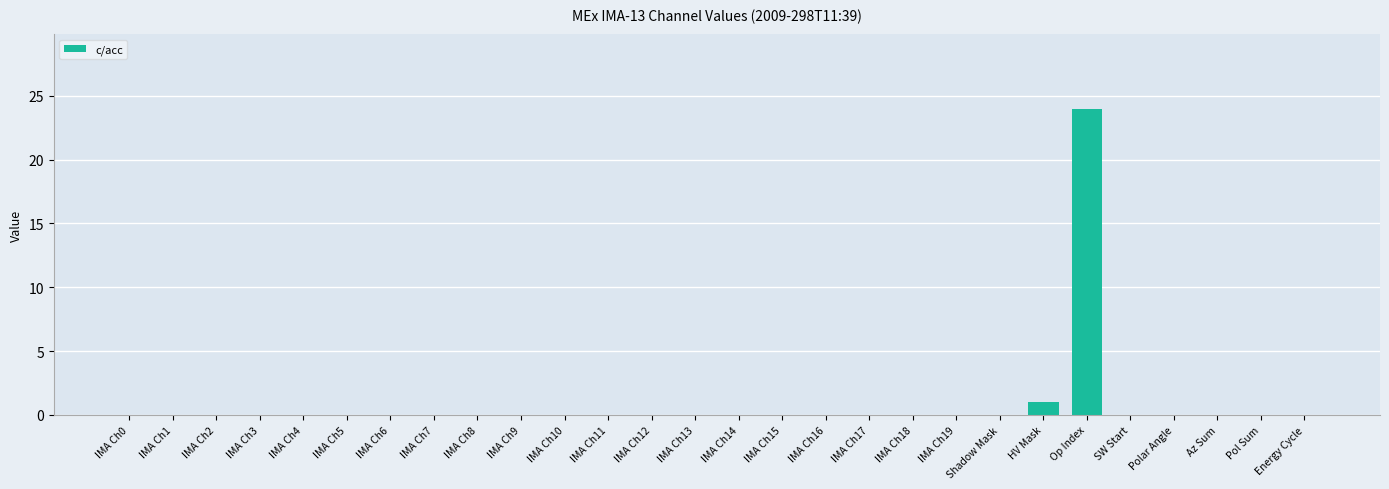

Where is the data nearest to the value 12?

HV Mask